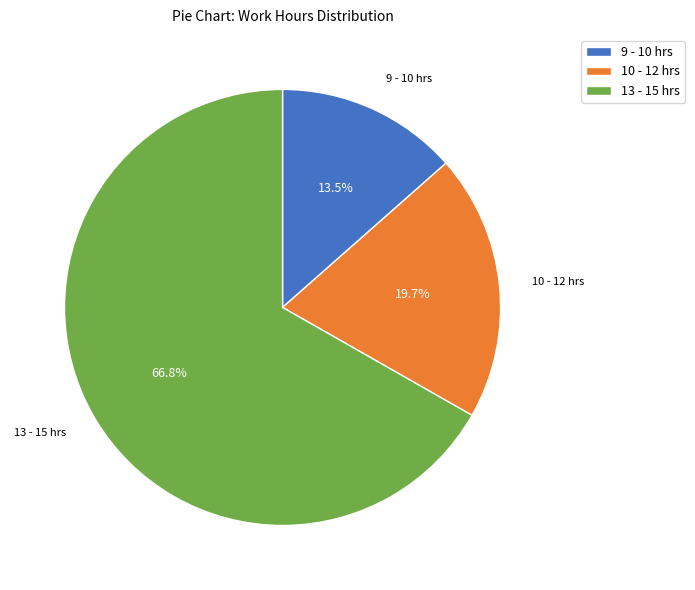

Is there a majority slice in this chart?

Yes